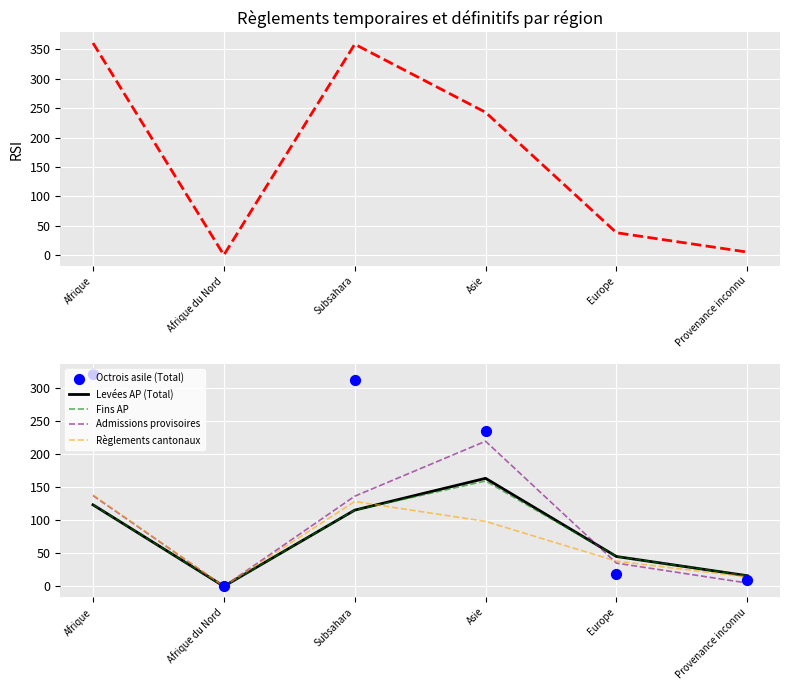

Which category has the highest value in the Admissions provisoires series?

Asie